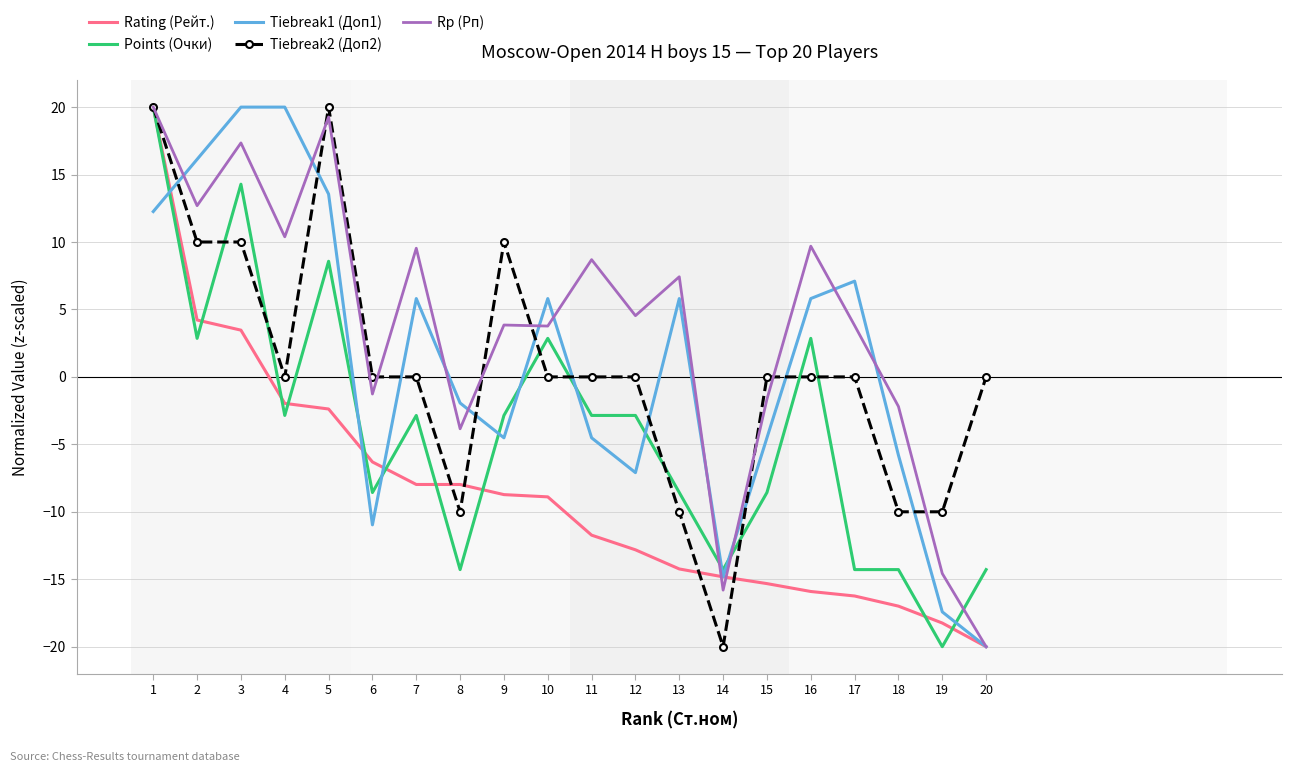

The Rp (Рп) series shows 10.4 at 4. True or false?

True